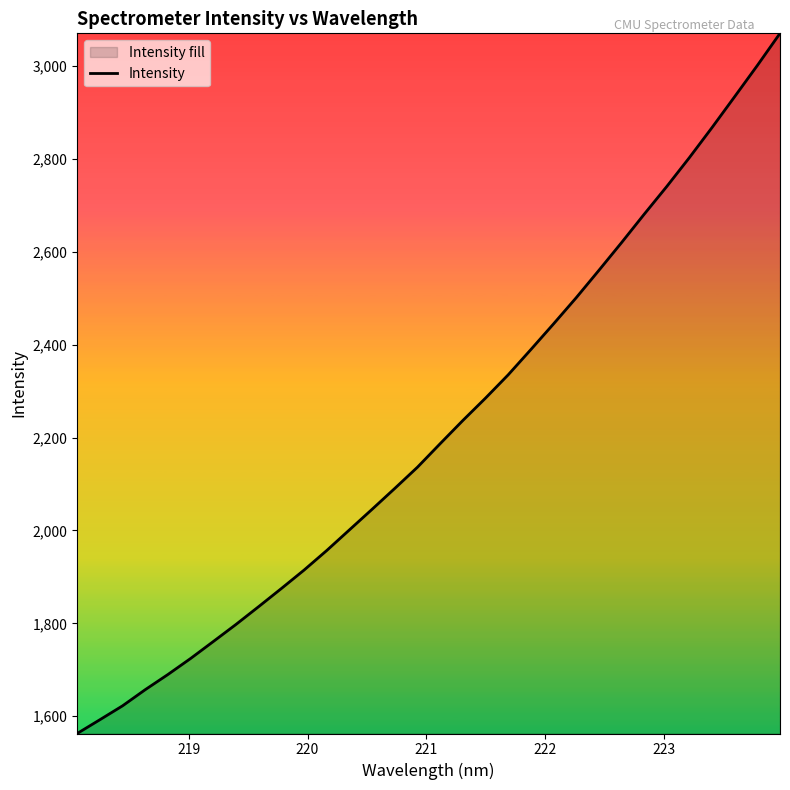

Does the chart display data point markers on the line(s)?

No